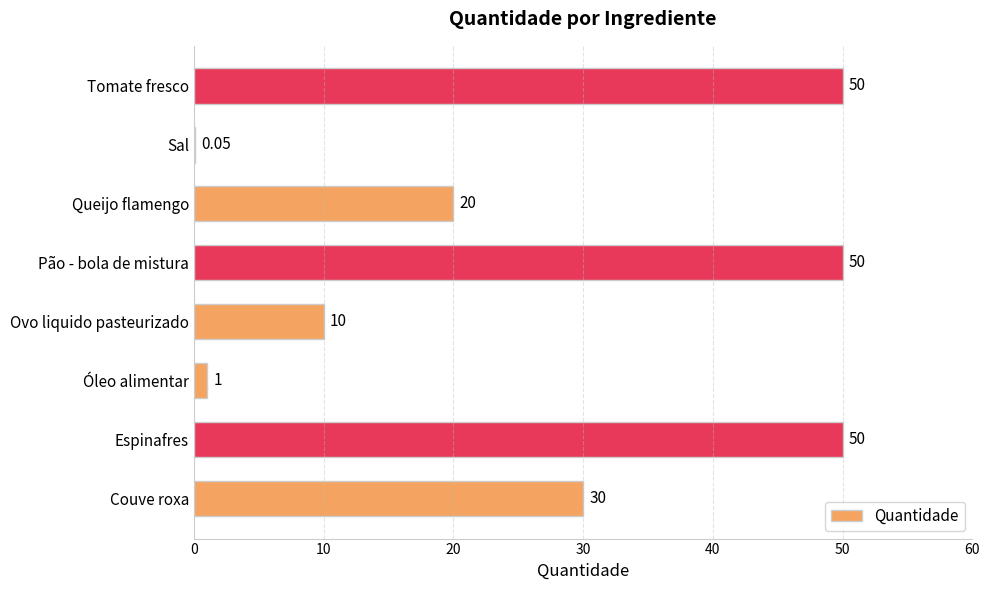

What is the change in value from Óleo alimentar to Pão - bola de mistura?

+49.0